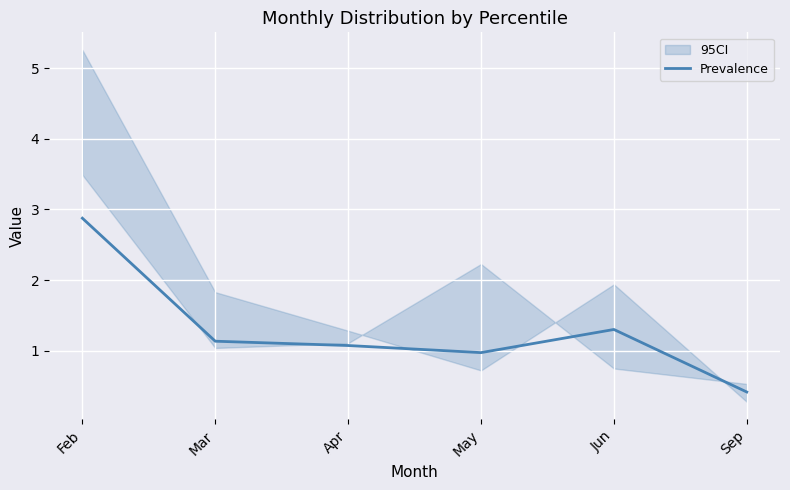

Is it true that the value at Sep is 0.2?

False